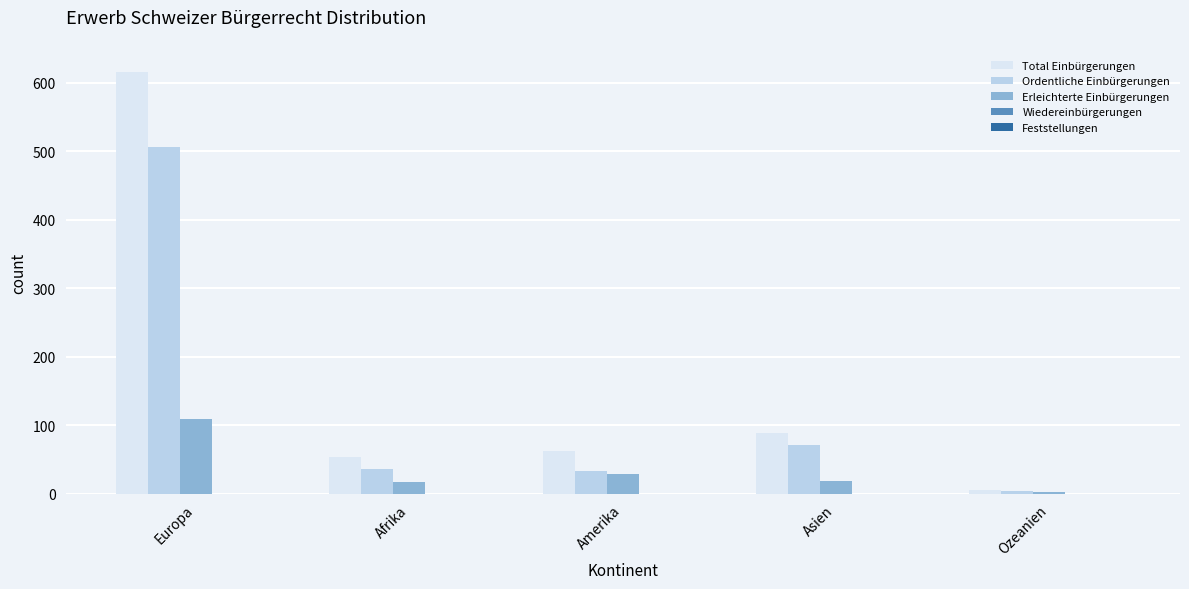

At which label is Total Einbürgerungen closest to 311?

Asien